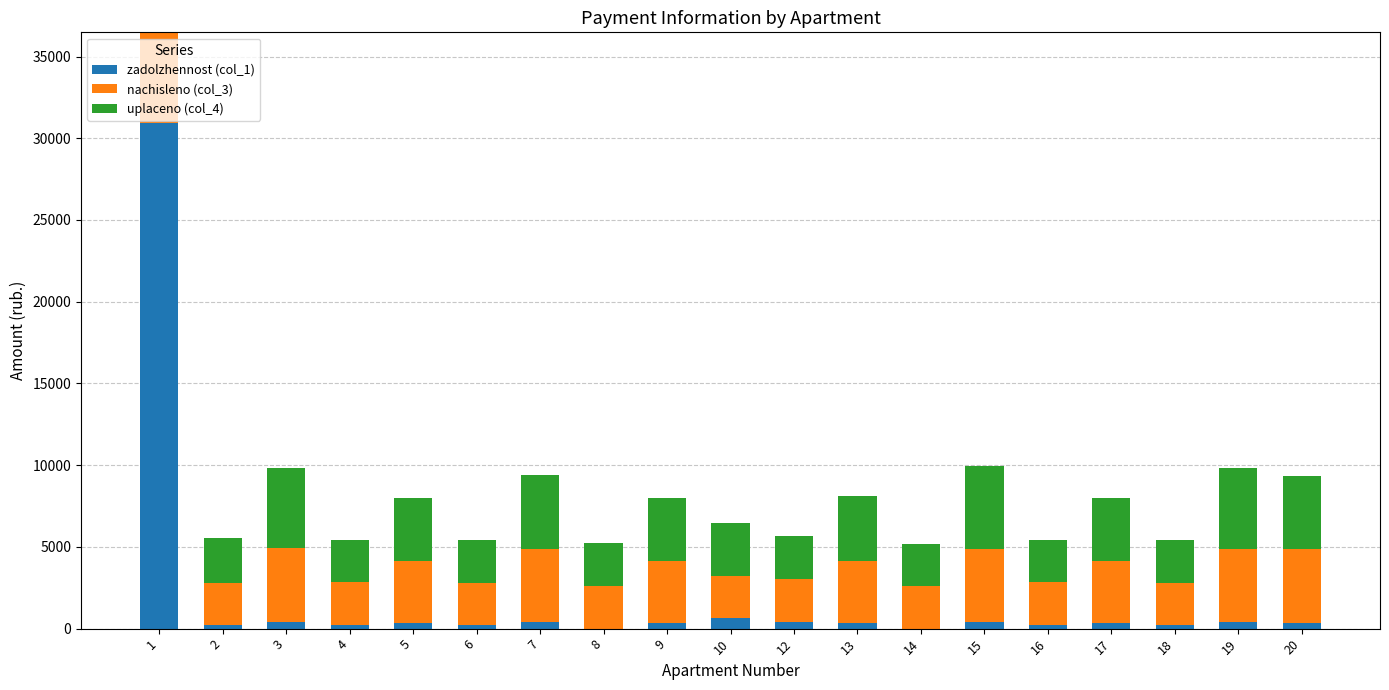

Are the bars grouped side by side (vs. stacked)?

No